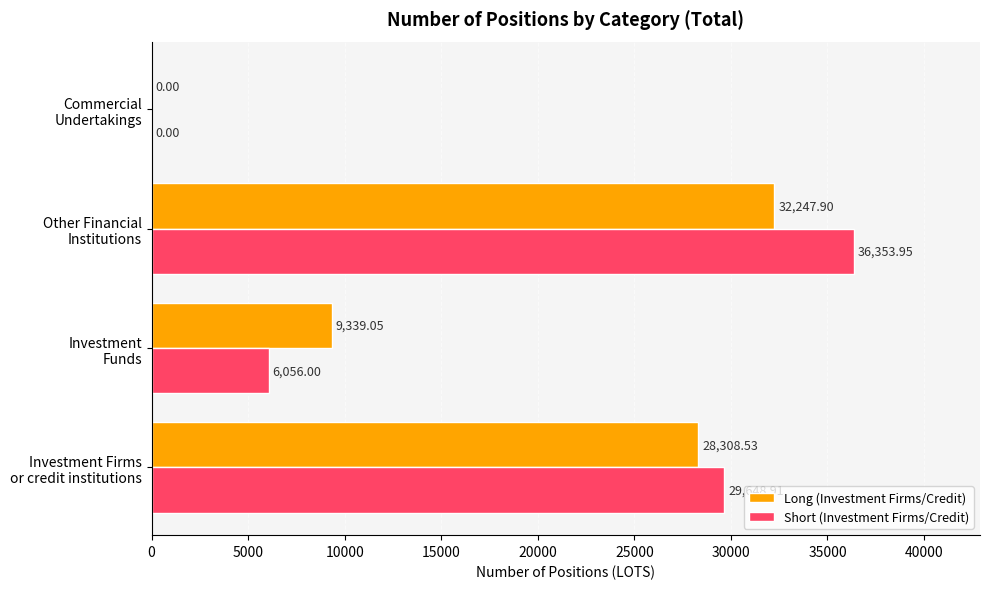

Which series has the largest total across all categories?

Short (Investment Firms/Credit)